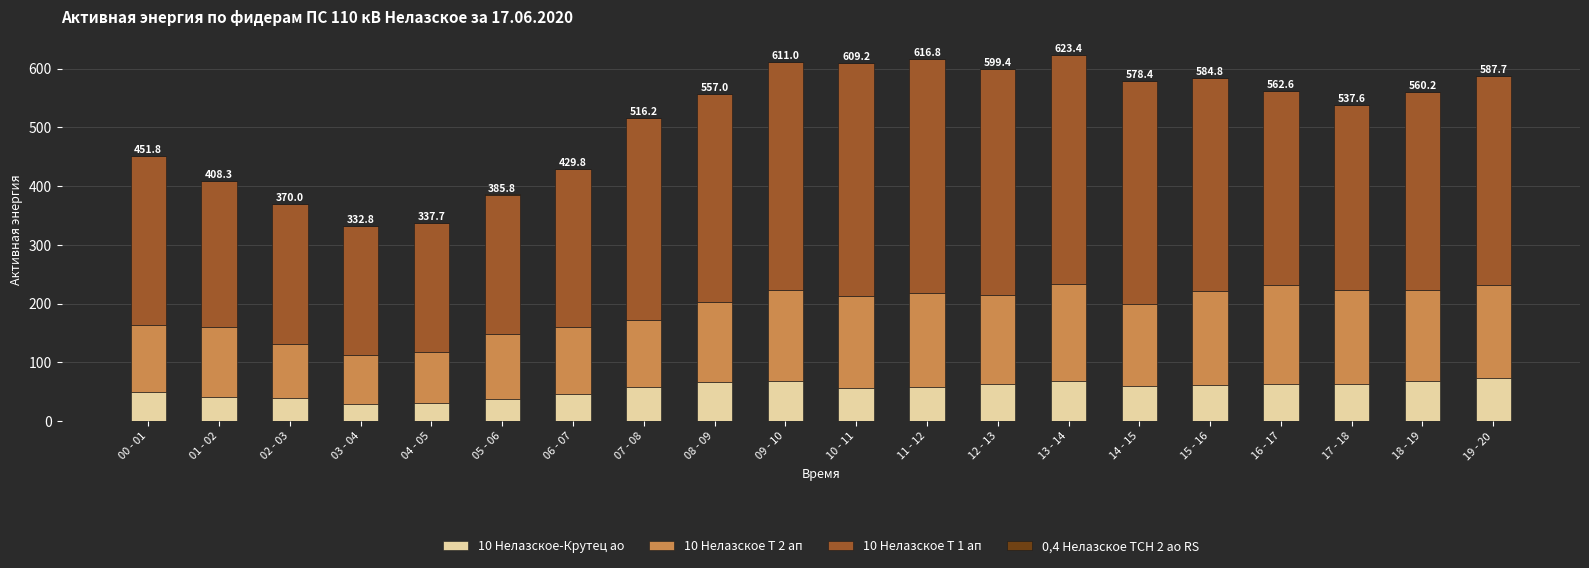

What is the maximum value for 10 Нелазское-Крутец ао?

73.0